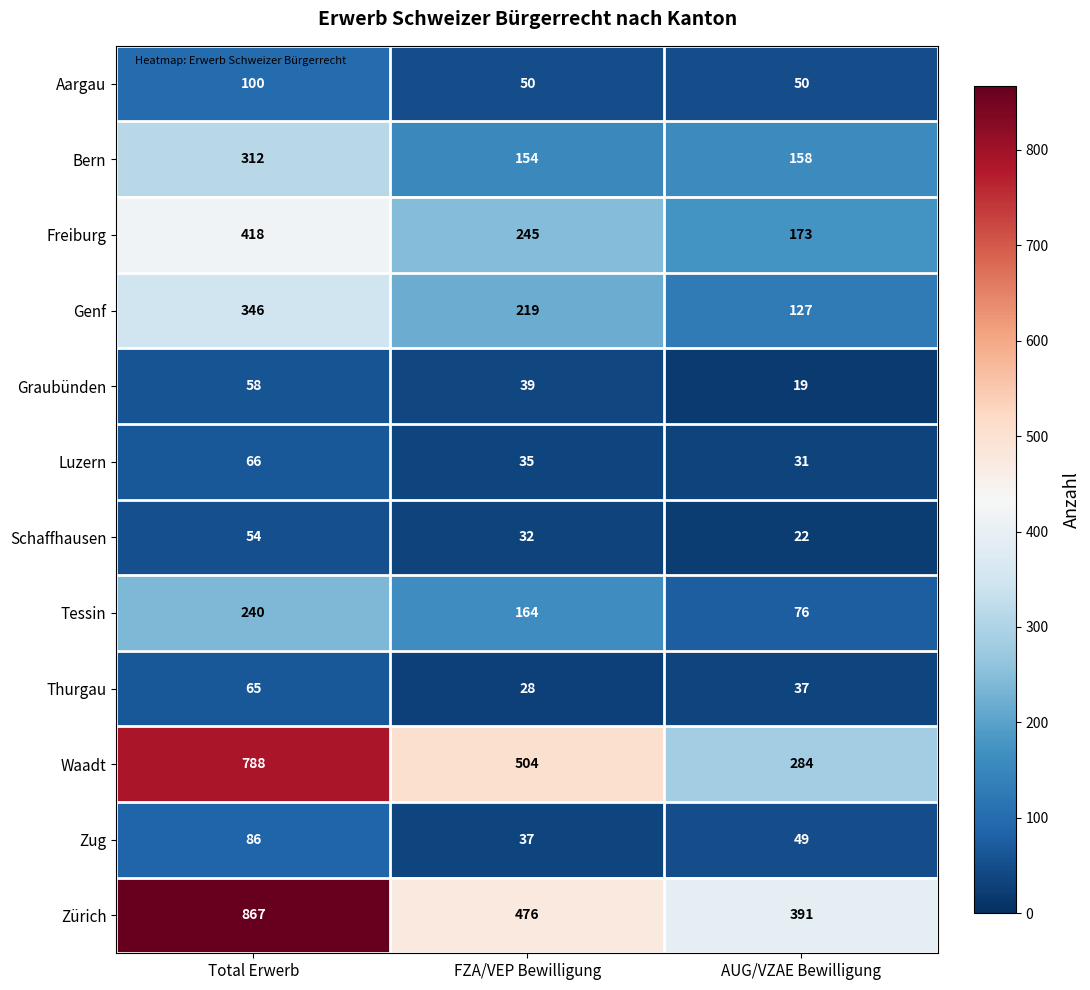

At which label does Freiburg reach its peak?

Total Erwerb